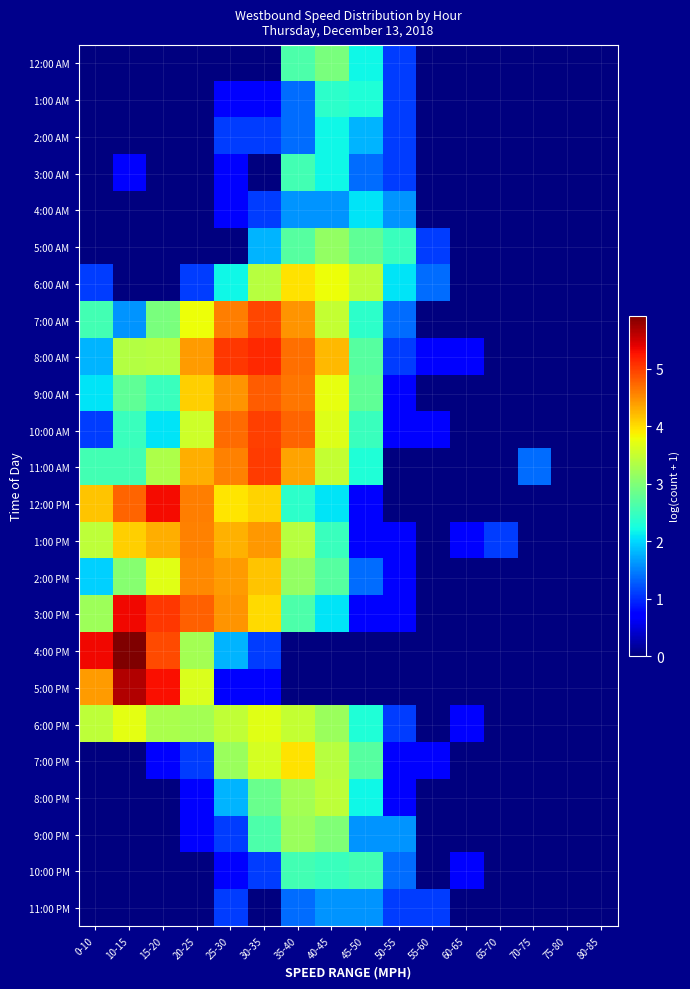

Reading right to left, list all the values displayed in this chart.

12:00 AM: 80-85=0.0	75-80=0.0	70-75=0.0	65-70=0.0	60-65=0.0	55-60=0.0	50-55=1.1	45-50=2.2	40-45=2.9	35-40=2.6	30-35=0.0	25-30=0.0	20-25=0.0	15-20=0.0	10-15=0.0	0-10=0.0
1:00 AM: 80-85=0.0	75-80=0.0	70-75=0.0	65-70=0.0	60-65=0.0	55-60=0.0	50-55=1.1	45-50=2.3	40-45=2.4	35-40=1.4	30-35=0.7	25-30=0.7	20-25=0.0	15-20=0.0	10-15=0.0	0-10=0.0
2:00 AM: 80-85=0.0	75-80=0.0	70-75=0.0	65-70=0.0	60-65=0.0	55-60=0.0	50-55=1.1	45-50=1.8	40-45=2.2	35-40=1.4	30-35=1.1	25-30=1.1	20-25=0.0	15-20=0.0	10-15=0.0	0-10=0.0
3:00 AM: 80-85=0.0	75-80=0.0	70-75=0.0	65-70=0.0	60-65=0.0	55-60=0.0	50-55=1.1	45-50=1.4	40-45=2.2	35-40=2.6	30-35=0.0	25-30=0.7	20-25=0.0	15-20=0.0	10-15=0.7	0-10=0.0
4:00 AM: 80-85=0.0	75-80=0.0	70-75=0.0	65-70=0.0	60-65=0.0	55-60=0.0	50-55=1.6	45-50=2.1	40-45=1.6	35-40=1.6	30-35=1.1	25-30=0.7	20-25=0.0	15-20=0.0	10-15=0.0	0-10=0.0
5:00 AM: 80-85=0.0	75-80=0.0	70-75=0.0	65-70=0.0	60-65=0.0	55-60=1.1	50-55=2.5	45-50=2.8	40-45=3.1	35-40=2.7	30-35=1.8	25-30=0.0	20-25=0.0	15-20=0.0	10-15=0.0	0-10=0.0
6:00 AM: 80-85=0.0	75-80=0.0	70-75=0.0	65-70=0.0	60-65=0.0	55-60=1.4	50-55=2.1	45-50=3.4	40-45=3.8	35-40=4.0	30-35=3.4	25-30=2.2	20-25=1.1	15-20=0.0	10-15=0.0	0-10=1.1
7:00 AM: 80-85=0.0	75-80=0.0	70-75=0.0	65-70=0.0	60-65=0.0	55-60=0.0	50-55=1.4	45-50=2.4	40-45=3.5	35-40=4.5	30-35=4.9	25-30=4.6	20-25=3.8	15-20=2.9	10-15=1.6	0-10=2.6
8:00 AM: 80-85=0.0	75-80=0.0	70-75=0.0	65-70=0.0	60-65=0.7	55-60=0.7	50-55=1.1	45-50=2.7	40-45=4.2	35-40=4.7	30-35=5.1	25-30=5.0	20-25=4.4	15-20=3.4	10-15=3.4	0-10=1.8
9:00 AM: 80-85=0.0	75-80=0.0	70-75=0.0	65-70=0.0	60-65=0.0	55-60=0.0	50-55=0.7	45-50=2.8	40-45=3.7	35-40=4.6	30-35=4.8	25-30=4.5	20-25=4.1	15-20=2.5	10-15=2.8	0-10=2.1
10:00 AM: 80-85=0.0	75-80=0.0	70-75=0.0	65-70=0.0	60-65=0.0	55-60=0.7	50-55=0.7	45-50=2.5	40-45=3.7	35-40=4.8	30-35=5.0	25-30=4.7	20-25=3.6	15-20=2.1	10-15=2.5	0-10=1.1
11:00 AM: 80-85=0.0	75-80=0.0	70-75=1.4	65-70=0.0	60-65=0.0	55-60=0.0	50-55=0.0	45-50=2.3	40-45=3.5	35-40=4.4	30-35=5.0	25-30=4.6	20-25=4.3	15-20=3.3	10-15=2.6	0-10=2.6
12:00 PM: 80-85=0.0	75-80=0.0	70-75=0.0	65-70=0.0	60-65=0.0	55-60=0.0	50-55=0.0	45-50=0.7	40-45=2.1	35-40=2.4	30-35=4.1	25-30=4.0	20-25=4.6	15-20=5.3	10-15=4.8	0-10=4.2
1:00 PM: 80-85=0.0	75-80=0.0	70-75=0.0	65-70=1.1	60-65=0.7	55-60=0.0	50-55=0.7	45-50=0.7	40-45=2.5	35-40=3.4	30-35=4.4	25-30=4.3	20-25=4.6	15-20=4.3	10-15=4.1	0-10=3.4
2:00 PM: 80-85=0.0	75-80=0.0	70-75=0.0	65-70=0.0	60-65=0.0	55-60=0.0	50-55=0.7	45-50=1.4	40-45=2.7	35-40=3.1	30-35=4.2	25-30=4.4	20-25=4.5	15-20=3.7	10-15=3.0	0-10=1.9
3:00 PM: 80-85=0.0	75-80=0.0	70-75=0.0	65-70=0.0	60-65=0.0	55-60=0.0	50-55=0.7	45-50=0.7	40-45=2.1	35-40=2.6	30-35=4.0	25-30=4.5	20-25=4.8	15-20=5.0	10-15=5.3	0-10=3.2
4:00 PM: 80-85=0.0	75-80=0.0	70-75=0.0	65-70=0.0	60-65=0.0	55-60=0.0	50-55=0.0	45-50=0.0	40-45=0.0	35-40=0.0	30-35=1.1	25-30=1.8	20-25=3.3	15-20=4.9	10-15=5.9	0-10=5.3
5:00 PM: 80-85=0.0	75-80=0.0	70-75=0.0	65-70=0.0	60-65=0.0	55-60=0.0	50-55=0.0	45-50=0.0	40-45=0.0	35-40=0.0	30-35=0.7	25-30=0.7	20-25=3.6	15-20=5.3	10-15=5.7	0-10=4.4
6:00 PM: 80-85=0.0	75-80=0.0	70-75=0.0	65-70=0.0	60-65=0.7	55-60=0.0	50-55=1.1	45-50=2.3	40-45=3.2	35-40=3.5	30-35=3.7	25-30=3.5	20-25=3.3	15-20=3.3	10-15=3.7	0-10=3.4
7:00 PM: 80-85=0.0	75-80=0.0	70-75=0.0	65-70=0.0	60-65=0.0	55-60=0.7	50-55=0.7	45-50=2.7	40-45=3.4	35-40=4.0	30-35=3.6	25-30=3.2	20-25=1.1	15-20=0.7	10-15=0.0	0-10=0.0
8:00 PM: 80-85=0.0	75-80=0.0	70-75=0.0	65-70=0.0	60-65=0.0	55-60=0.0	50-55=0.7	45-50=2.2	40-45=3.4	35-40=3.3	30-35=2.8	25-30=1.8	20-25=0.7	15-20=0.0	10-15=0.0	0-10=0.0
9:00 PM: 80-85=0.0	75-80=0.0	70-75=0.0	65-70=0.0	60-65=0.0	55-60=0.0	50-55=1.6	45-50=1.6	40-45=3.0	35-40=3.2	30-35=2.6	25-30=1.1	20-25=0.7	15-20=0.0	10-15=0.0	0-10=0.0
10:00 PM: 80-85=0.0	75-80=0.0	70-75=0.0	65-70=0.0	60-65=0.7	55-60=0.0	50-55=1.4	45-50=2.6	40-45=2.5	35-40=2.6	30-35=1.1	25-30=0.7	20-25=0.0	15-20=0.0	10-15=0.0	0-10=0.0
11:00 PM: 80-85=0.0	75-80=0.0	70-75=0.0	65-70=0.0	60-65=0.0	55-60=1.1	50-55=1.1	45-50=1.6	40-45=1.6	35-40=1.4	30-35=0.0	25-30=1.1	20-25=0.0	15-20=0.0	10-15=0.0	0-10=0.0